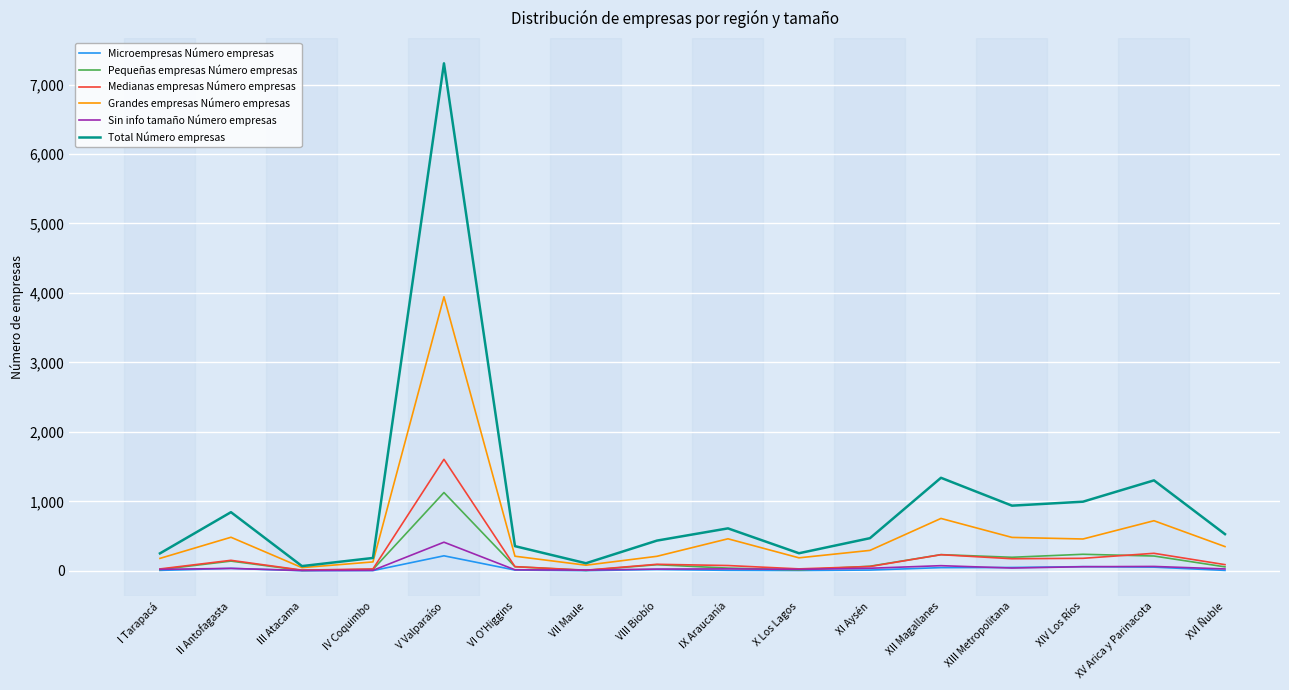

What is the greatest value displayed?

7305